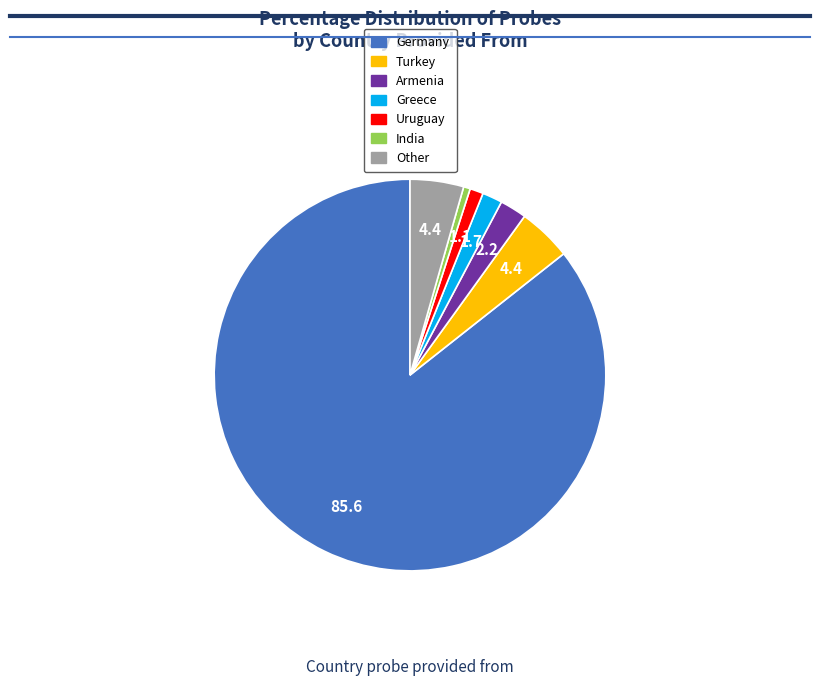

Is it true that Greece is 2% of the pie?

True